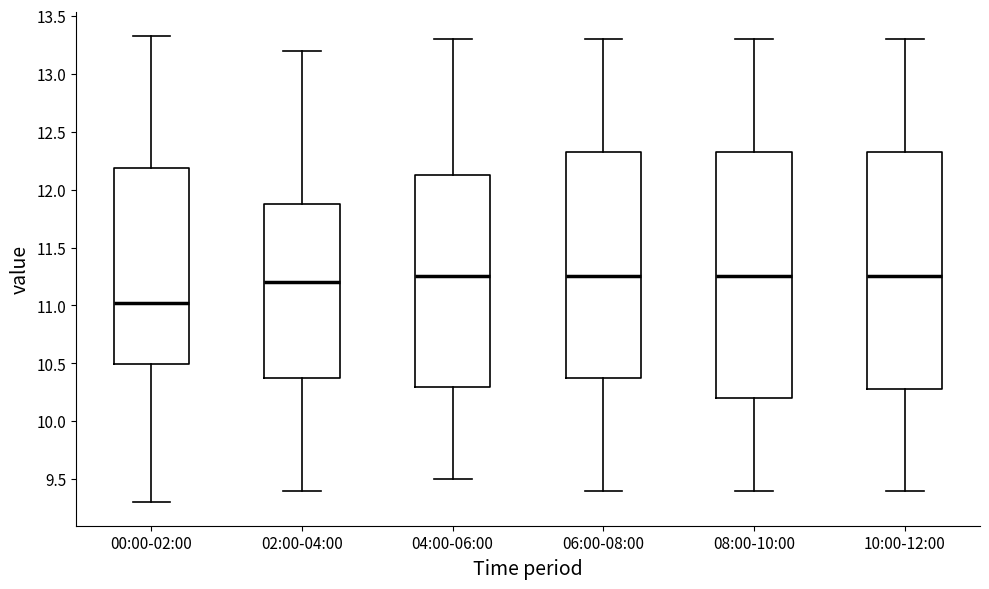

Comparing the boxes themselves (not the whiskers), which one is the tallest?

08:00-10:00